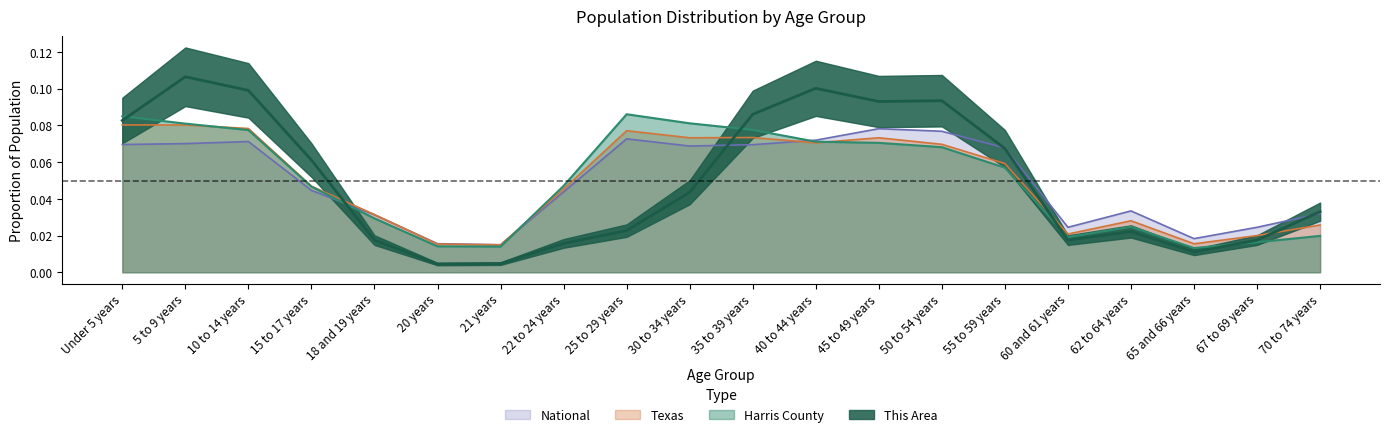

Rank the categories by National value from lowest to highest.

21 years, 20 years, 65 and 66 years, 60 and 61 years, 67 to 69 years, 18 and 19 years, 70 to 74 years, 62 to 64 years, 22 to 24 years, 15 to 17 years, 55 to 59 years, 30 to 34 years, 35 to 39 years, Under 5 years, 5 to 9 years, 10 to 14 years, 40 to 44 years, 25 to 29 years, 50 to 54 years, 45 to 49 years